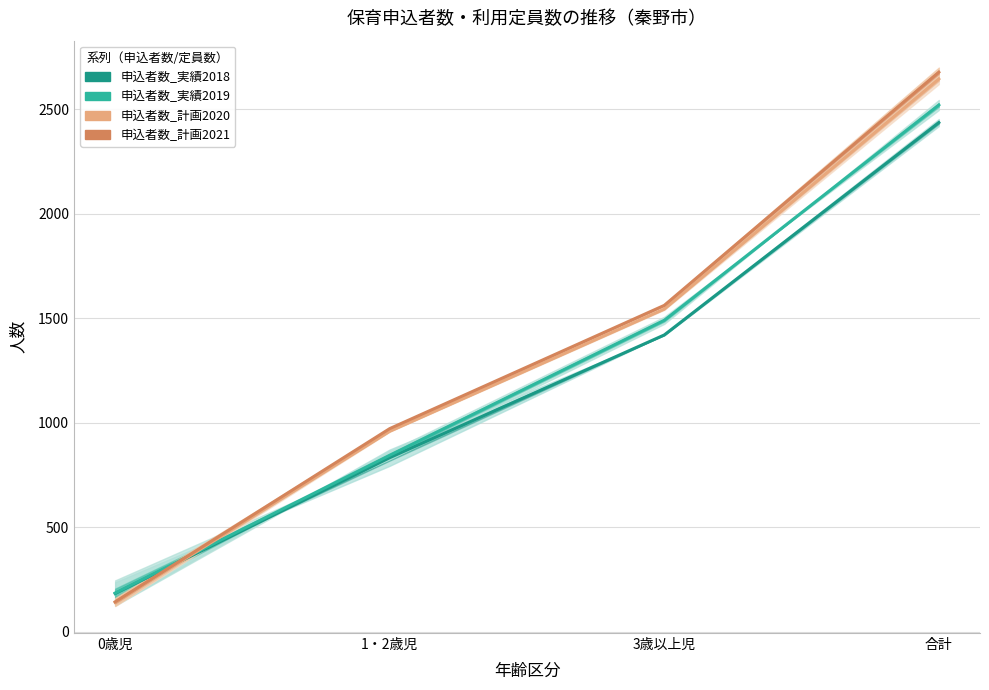

What is the difference between the second highest and second lowest values in the 申込者数_計画2020 series?

584.5